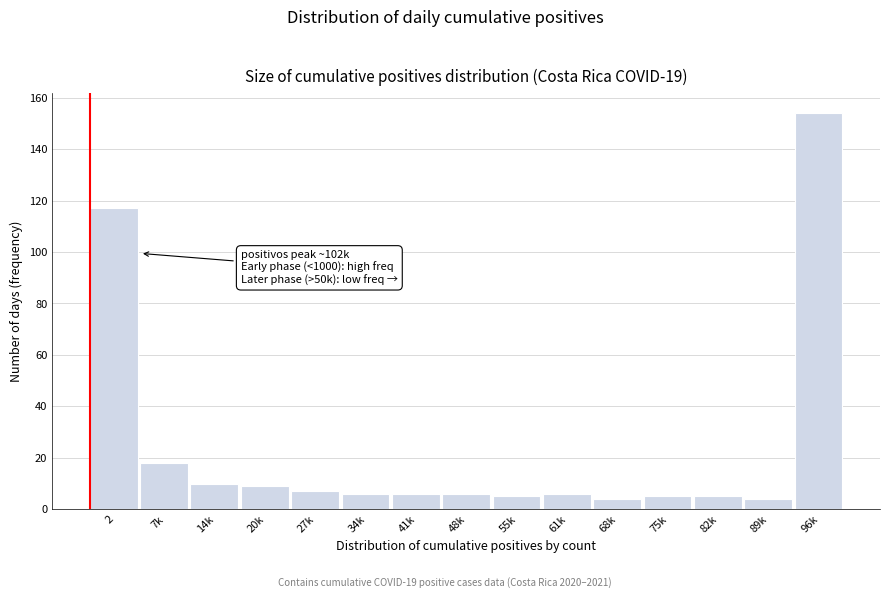

Reading left to right, transcribe all the data shown in this chart.

2=117	7k=18	14k=10	20k=9	27k=7	34k=6	41k=6	48k=6	55k=5	61k=6	68k=4	75k=5	82k=5	89k=4	96k=154